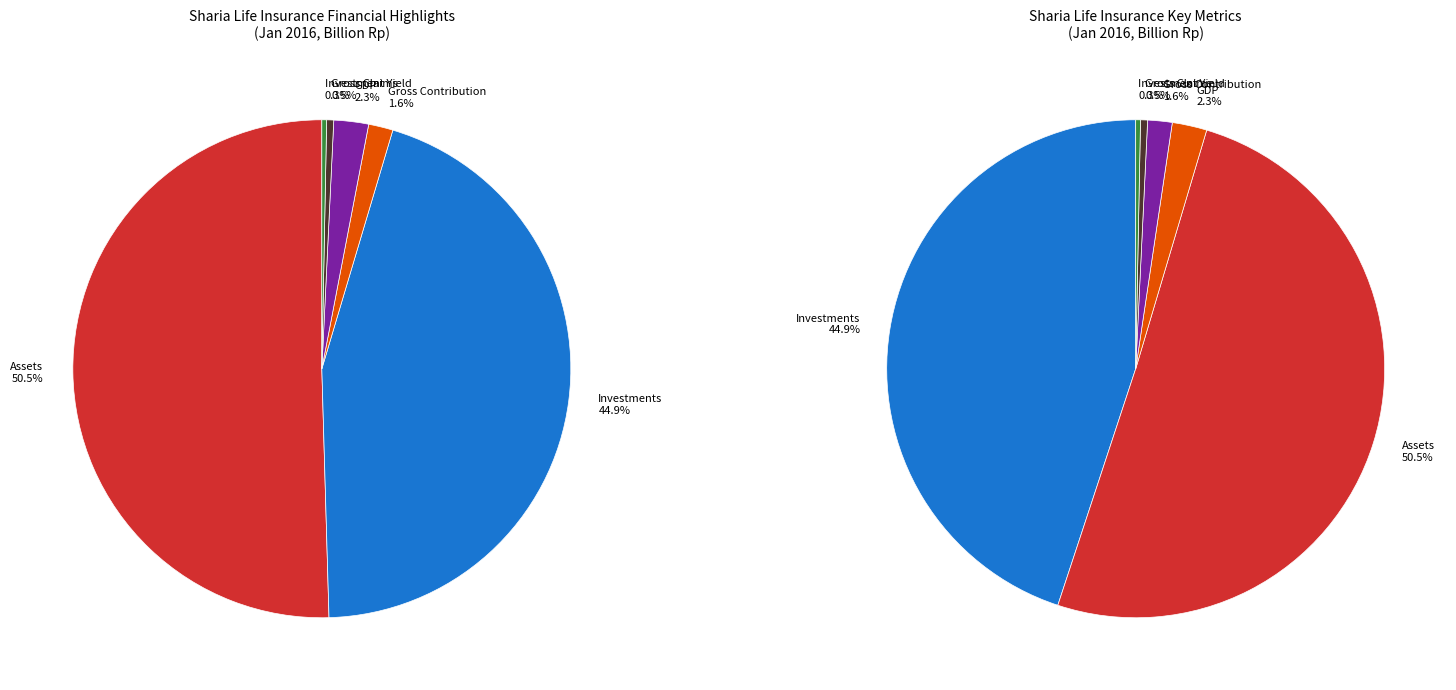

How many segments does this pie chart have?

6